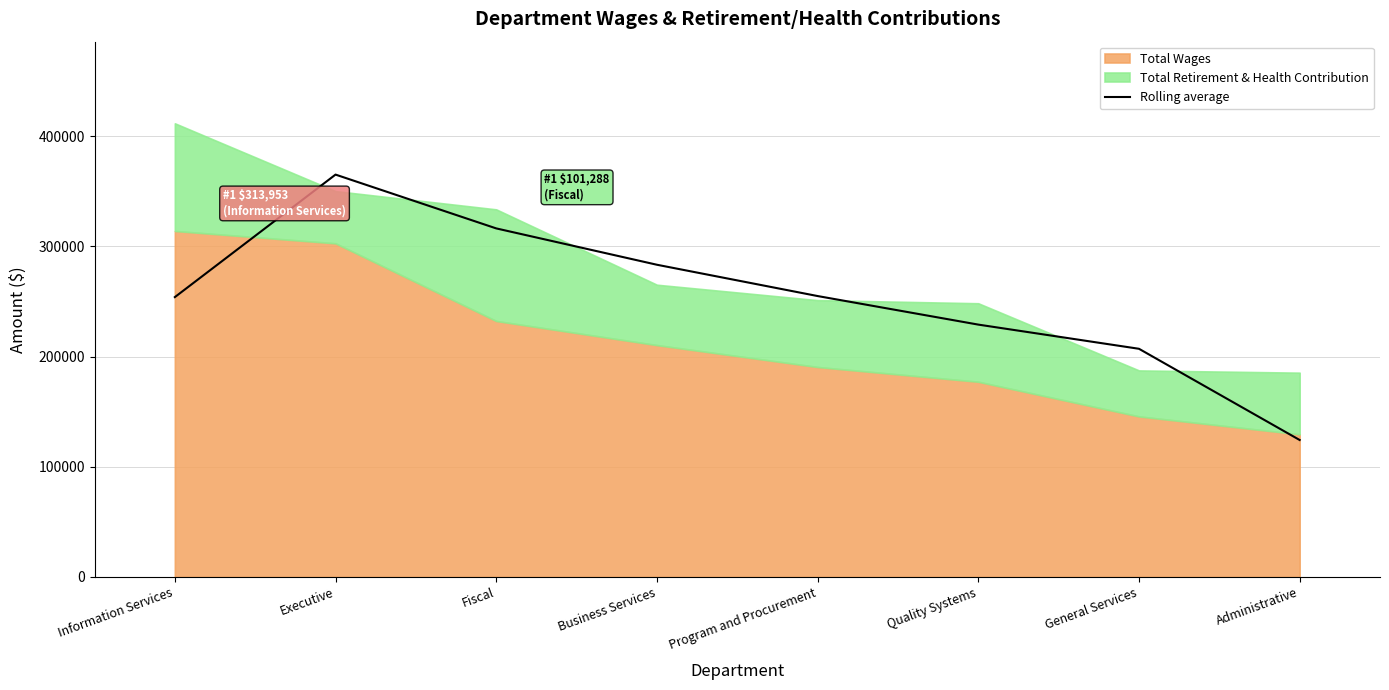

How many lines are shown in the chart?

1